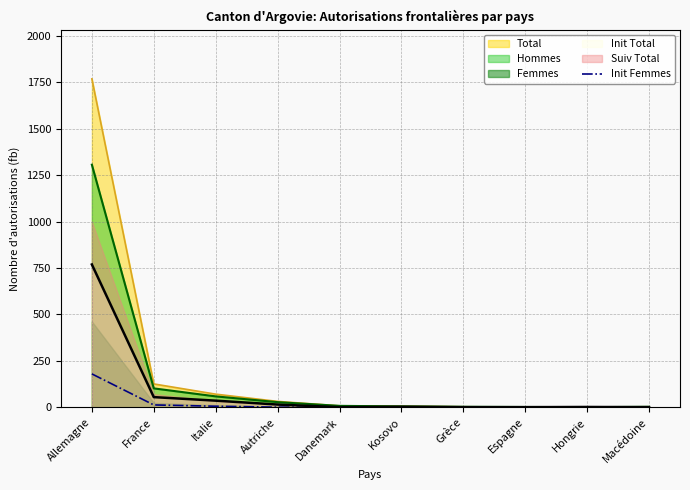

Is it true that Init Femmes equals 180 at Allemagne?

True